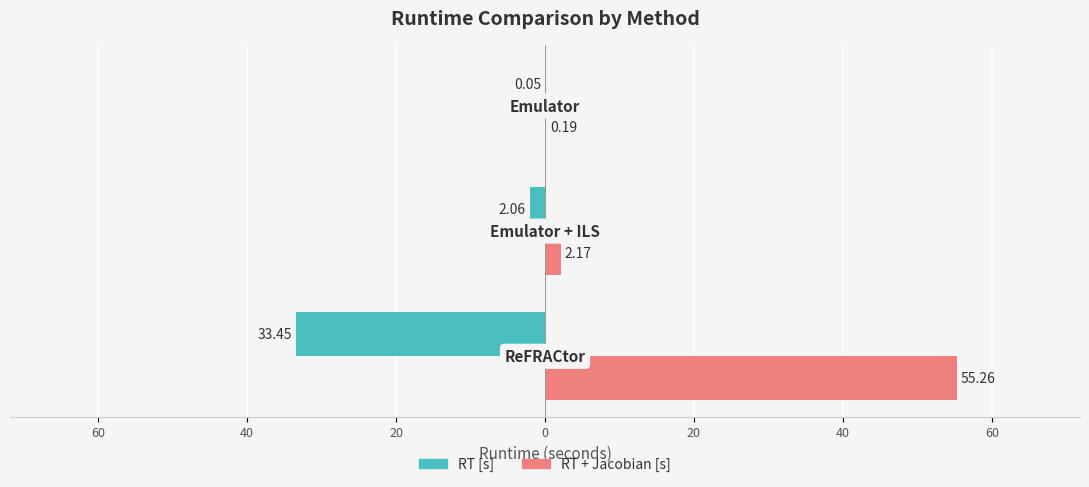

What are all the series names shown in the legend?

RT [s], RT + Jacobian [s]